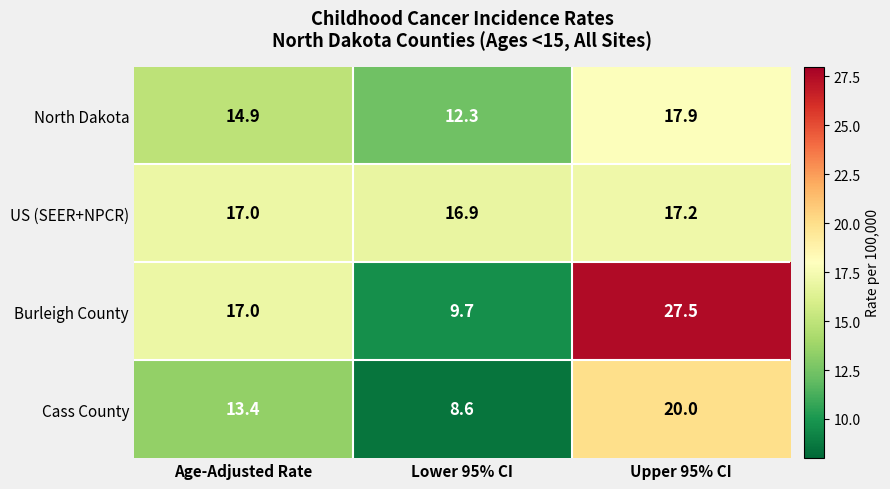

Reading left to right, list all the values displayed in this chart.

North Dakota: 14.9	12.3	17.9
US (SEER+NPCR): 17.0	16.9	17.2
Burleigh County: 17.0	9.7	27.5
Cass County: 13.4	8.6	20.0